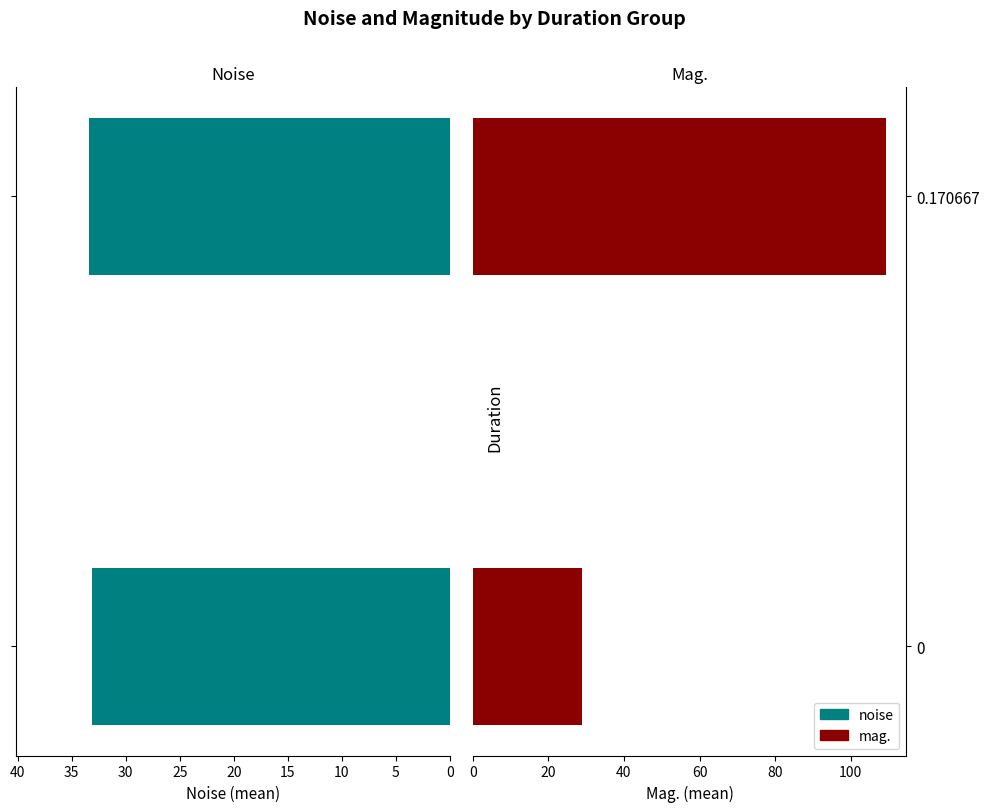

How many groups of bars are there?

2